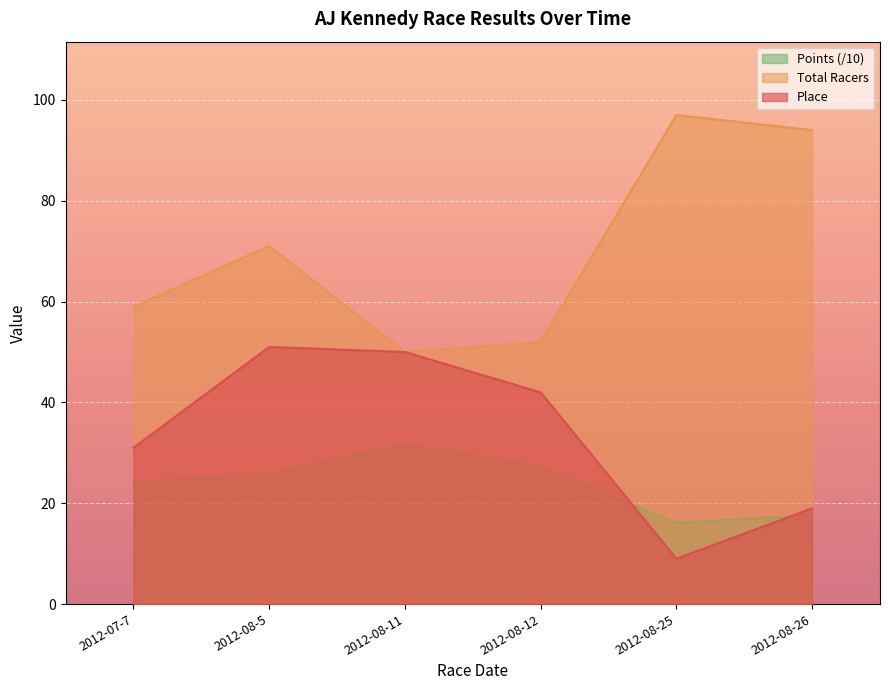

List the series in order of their overall mean, lowest first.

Points (/10), Place, Total Racers